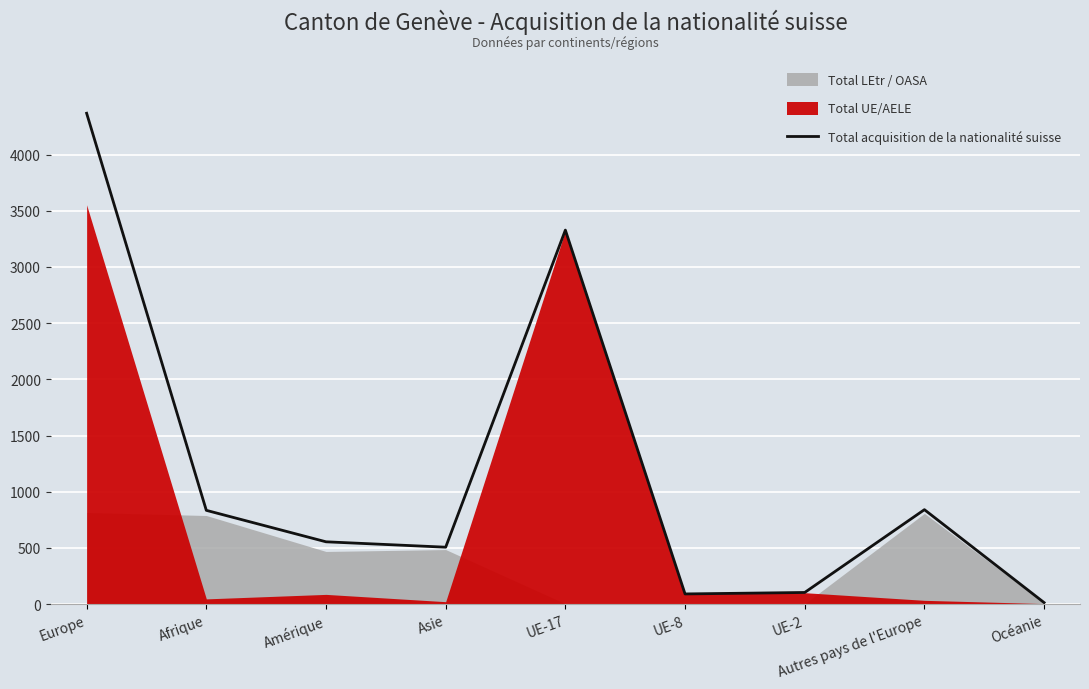

Where is the first local minimum?

Asie